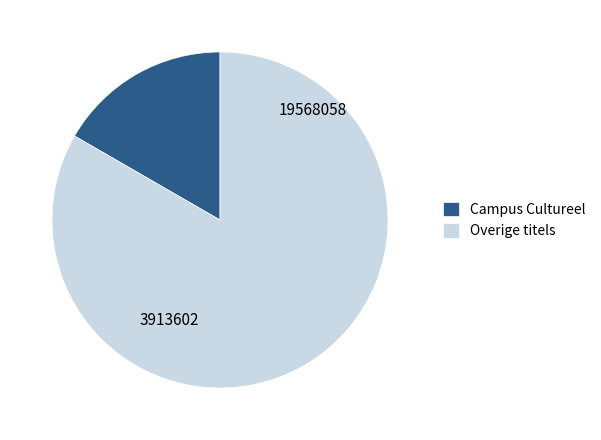

Count the number of slices in the pie.

2